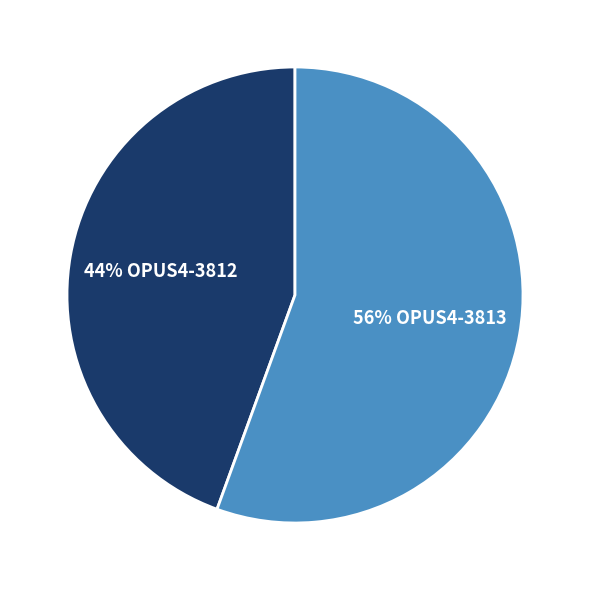

Do 44% OPUS4-3812 and 56% OPUS4-3813 together represent more than half of the pie?

Yes